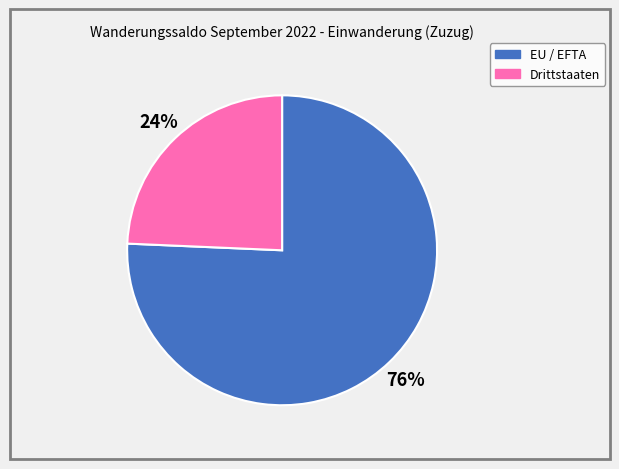

Approximately how many times larger is the value at Drittstaaten compared to EU / EFTA?

0.3